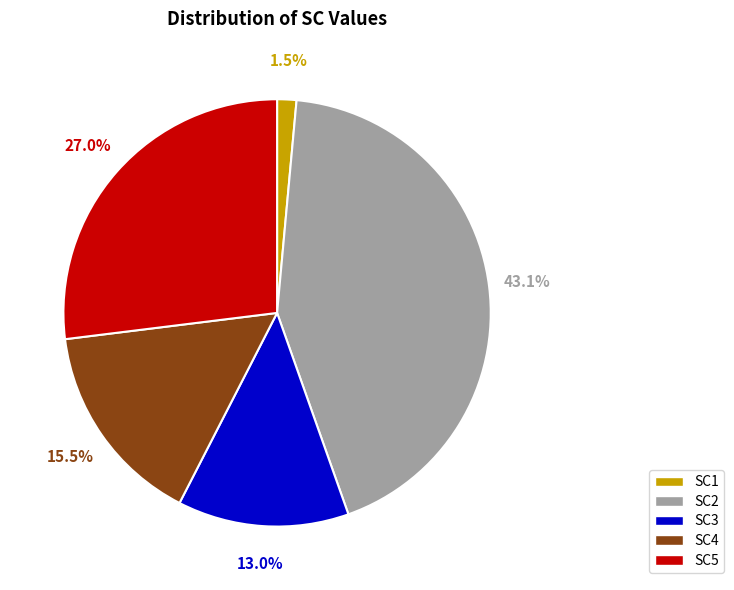

Count the number of slices in the pie.

5